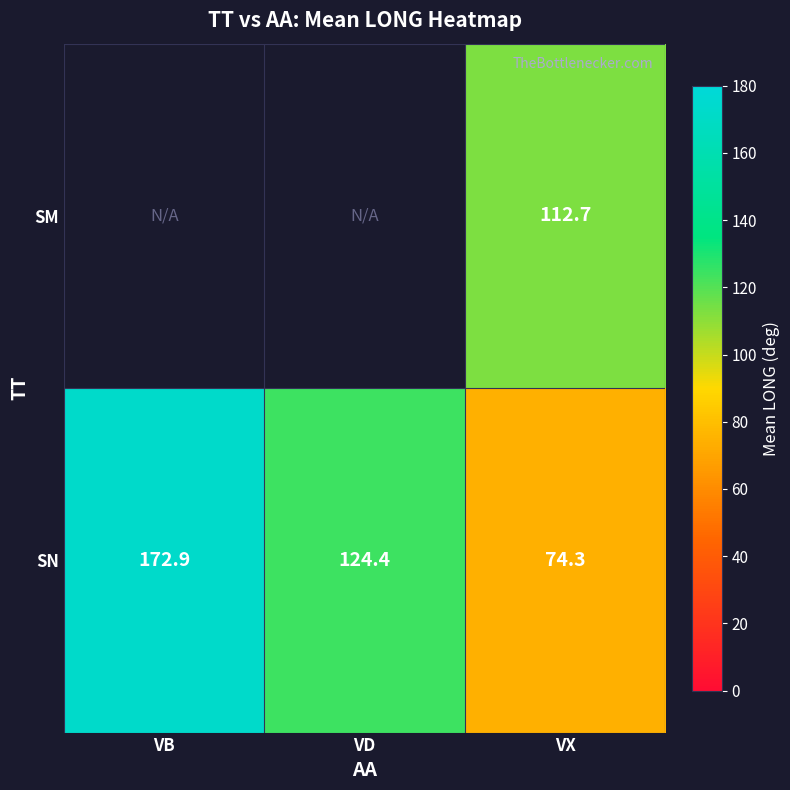

Is the value of SN at VX greater than the value of SM at VX?

No